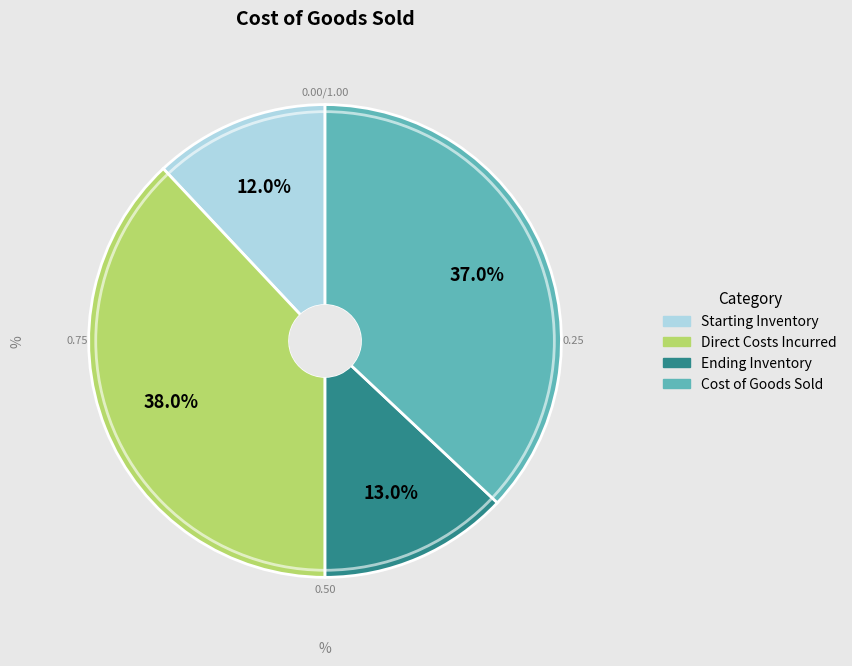

What percentage is the Starting Inventory slice, to the nearest percent?

12%